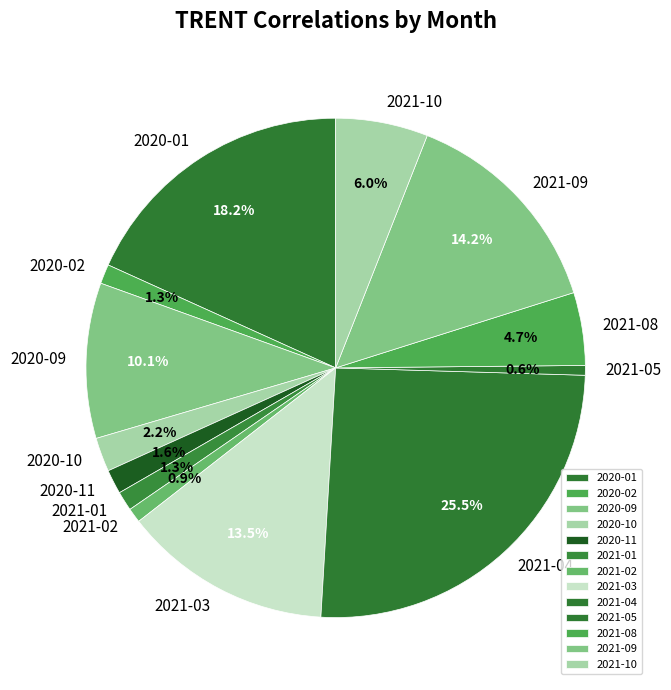

What is the largest slice in the pie chart?

2021-04